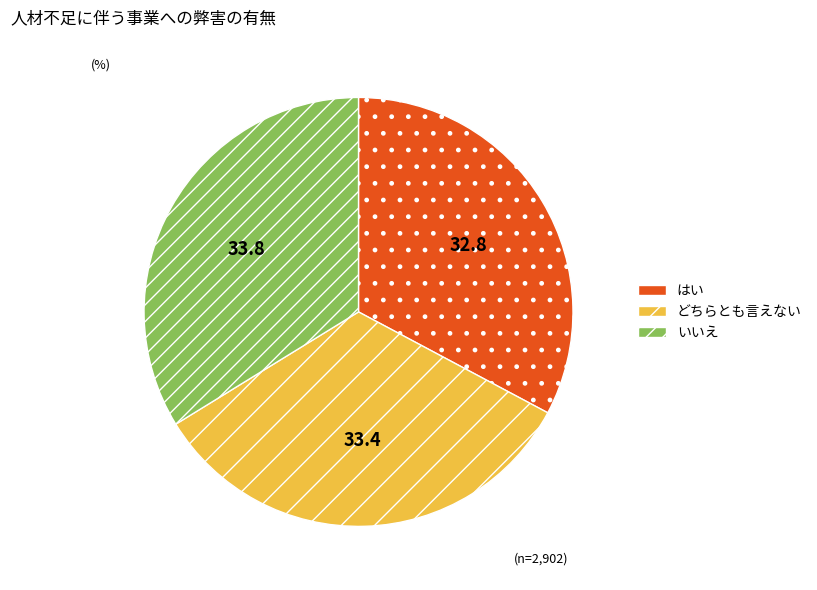

Does はい represent more than half of the total?

No